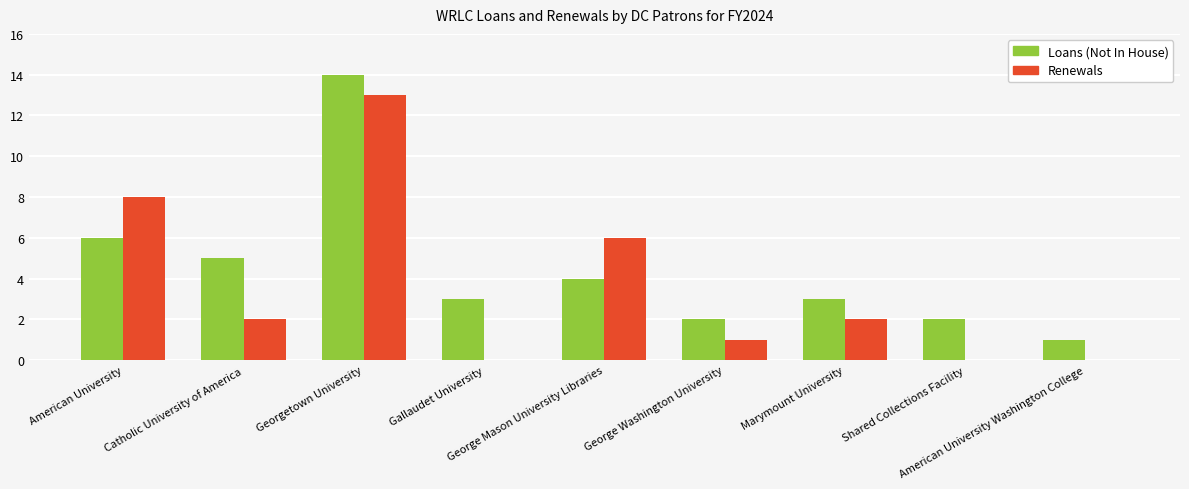

What is the difference between the Renewals values at George Washington University and Gallaudet University?

1